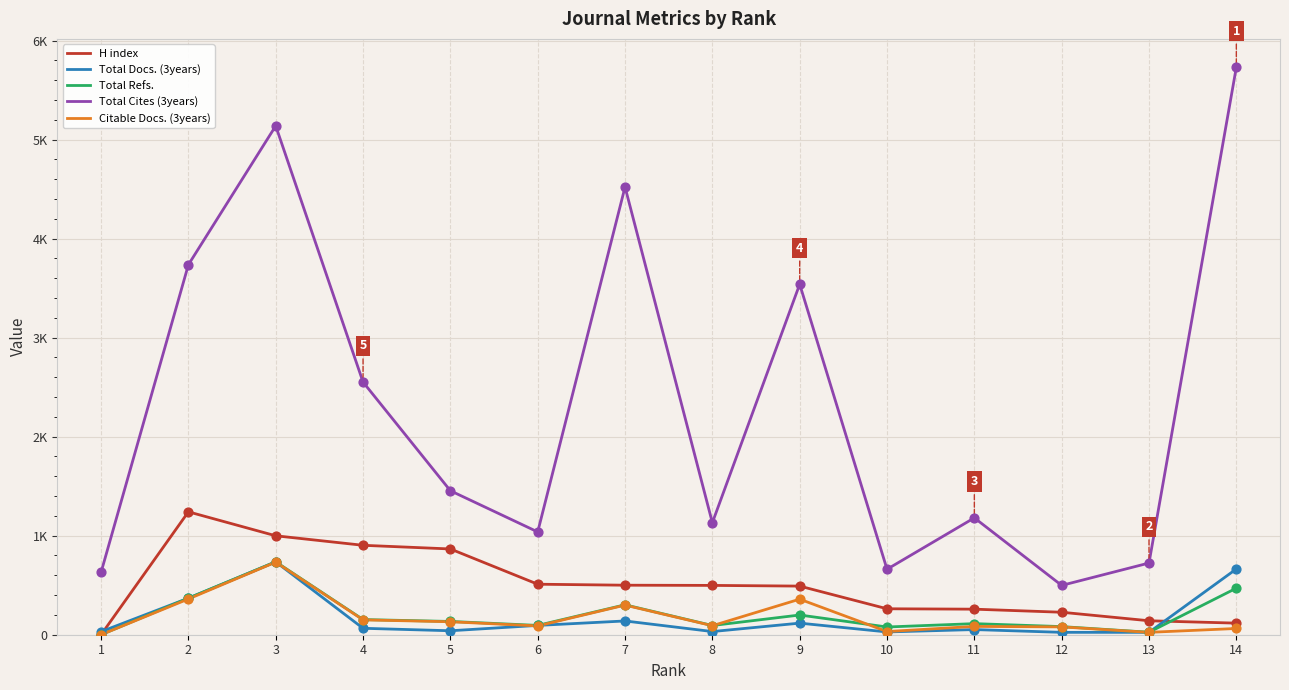

Which series has the largest Y range (max minus min)?

Total Cites (3years)